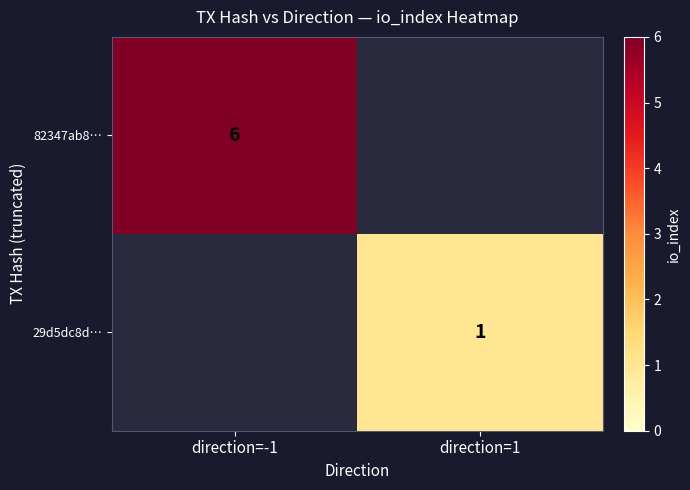

What is the smallest value displayed?

1.0